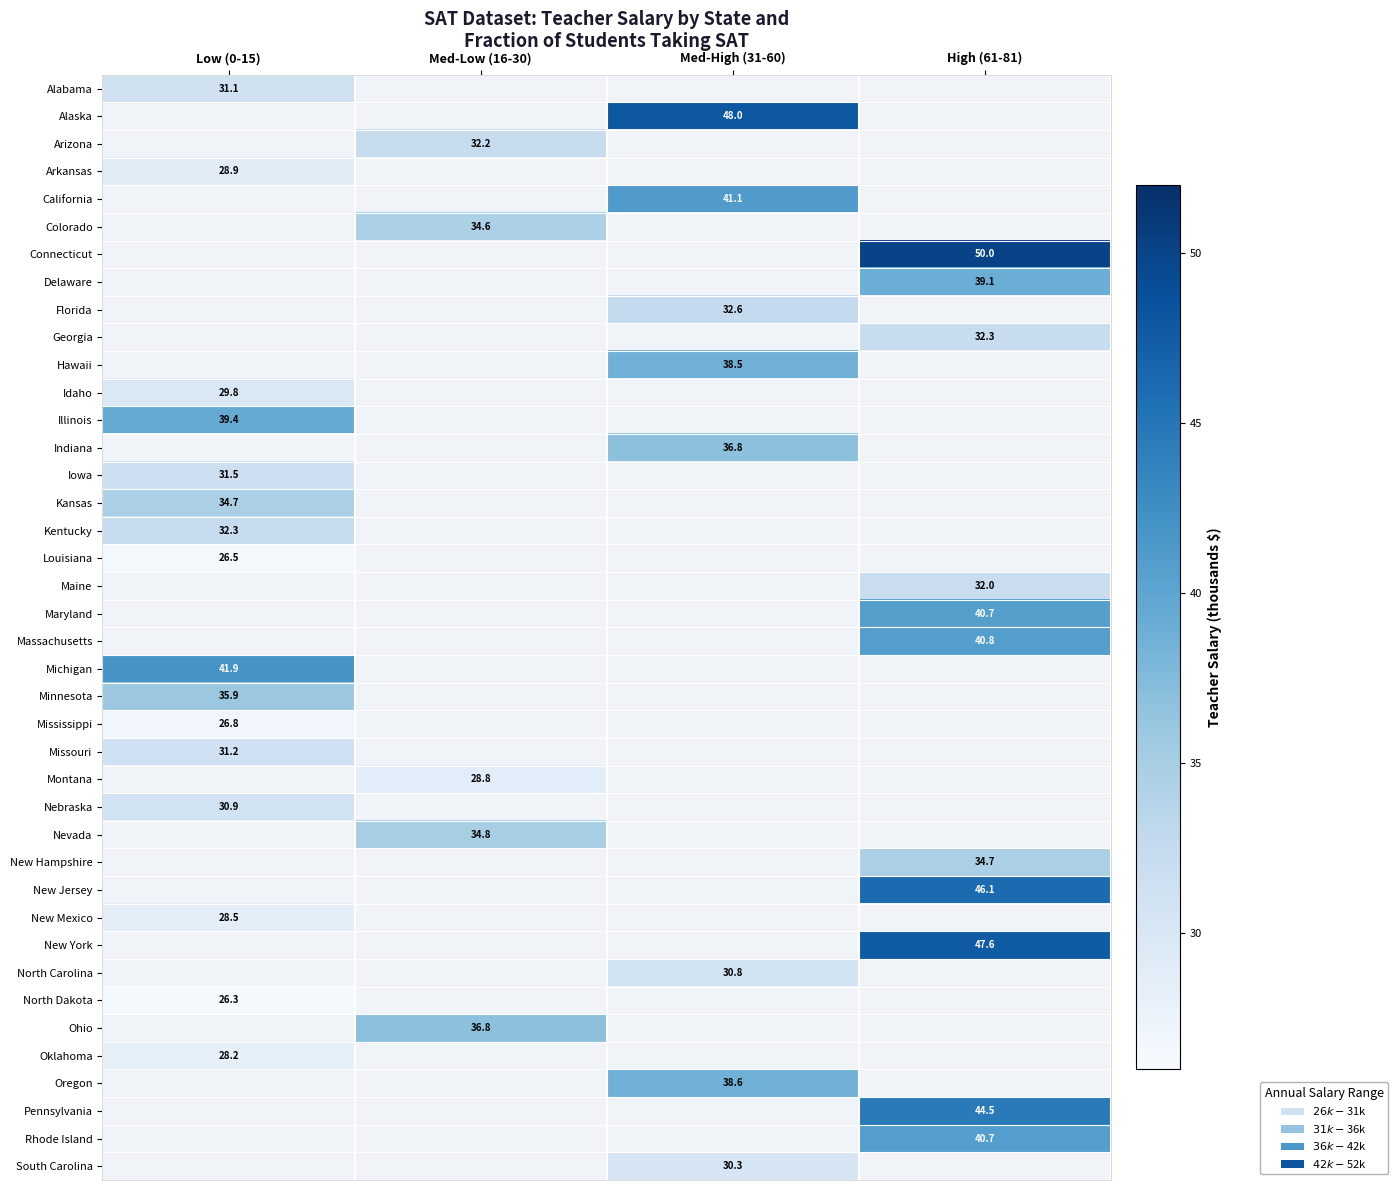

What is the spread (max minus min) of values at Low (0-15)?

15.6